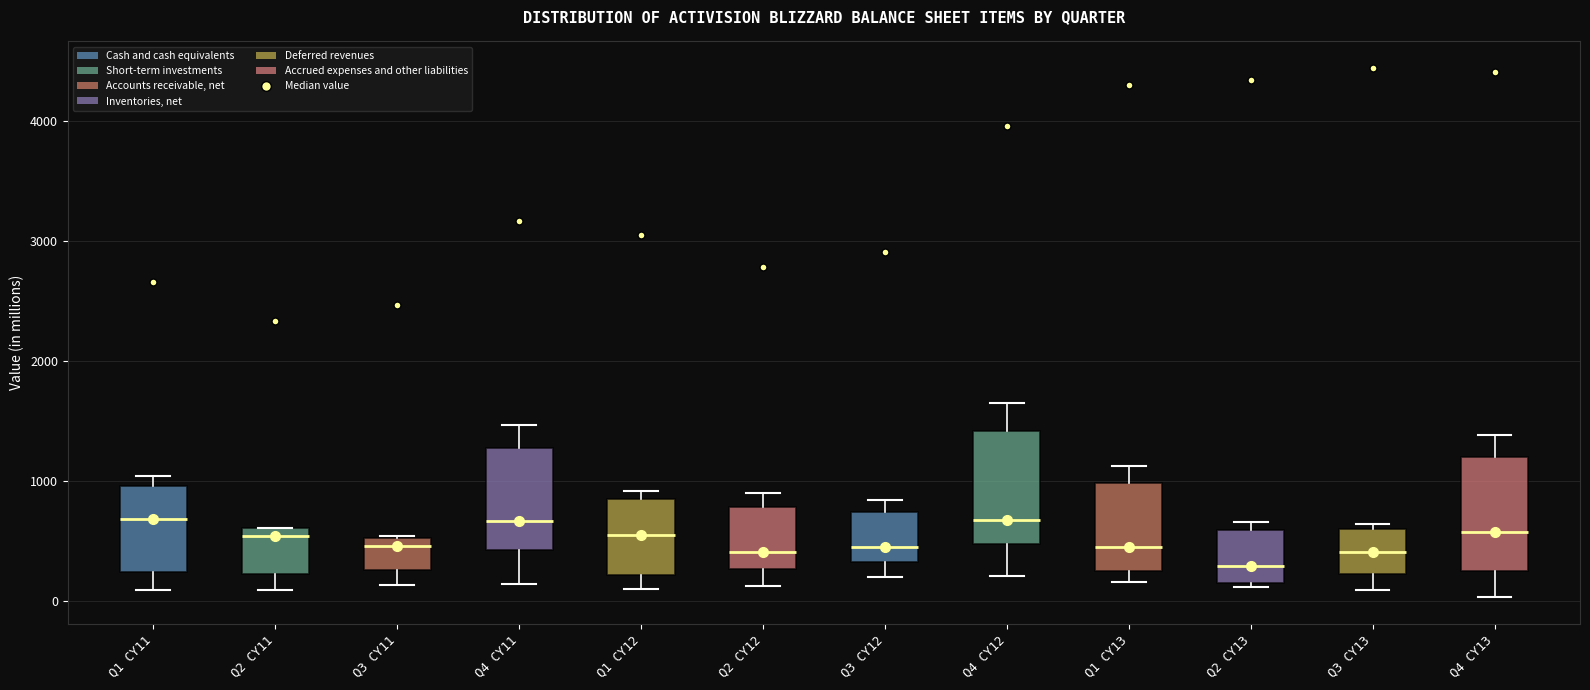

Reading left to right, transcribe this box plot: for each box, give where its median line is, the range the box spans, and where its two whiskers end, as read against the y-axis. The values are not printed on the chart, so give them approximately, as read against the axis.

Q1 CY11: median 700, box 200 to 1000, whiskers 100 to 1000 (just above the box's upper edge)
Q2 CY11: median 500, box 200 to 600, whiskers 100 to 600
Q3 CY11: median 500 (just below the box's upper edge), box 300 to 500, whiskers 100 to 500
Q4 CY11: median 700, box 400 to 1300, whiskers 100 to 1500
Q1 CY12: median 600, box 200 to 900, whiskers 100 to 900 (just above the box's upper edge)
Q2 CY12: median 400, box 300 to 800, whiskers 100 to 900
Q3 CY12: median 500, box 300 to 700, whiskers 200 to 800
Q4 CY12: median 700, box 500 to 1400, whiskers 200 to 1700
Q1 CY13: median 500, box 300 to 1000, whiskers 200 to 1100
Q2 CY13: median 300, box 100 to 600, whiskers 100 (just below the box's lower edge) to 700
Q3 CY13: median 400, box 200 to 600, whiskers 100 to 600 (just above the box's upper edge)
Q4 CY13: median 600, box 300 to 1200, whiskers 0 to 1400